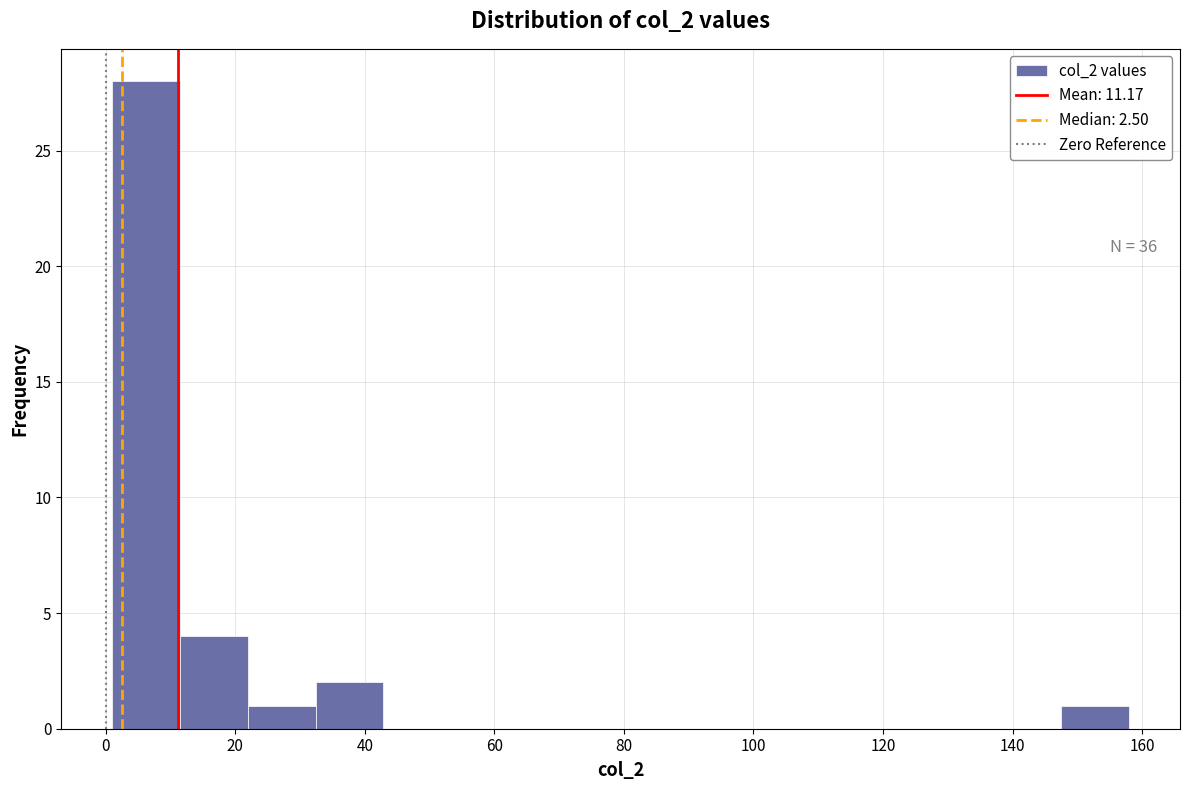

Which range on the x-axis has the tallest bar?

2 to 12